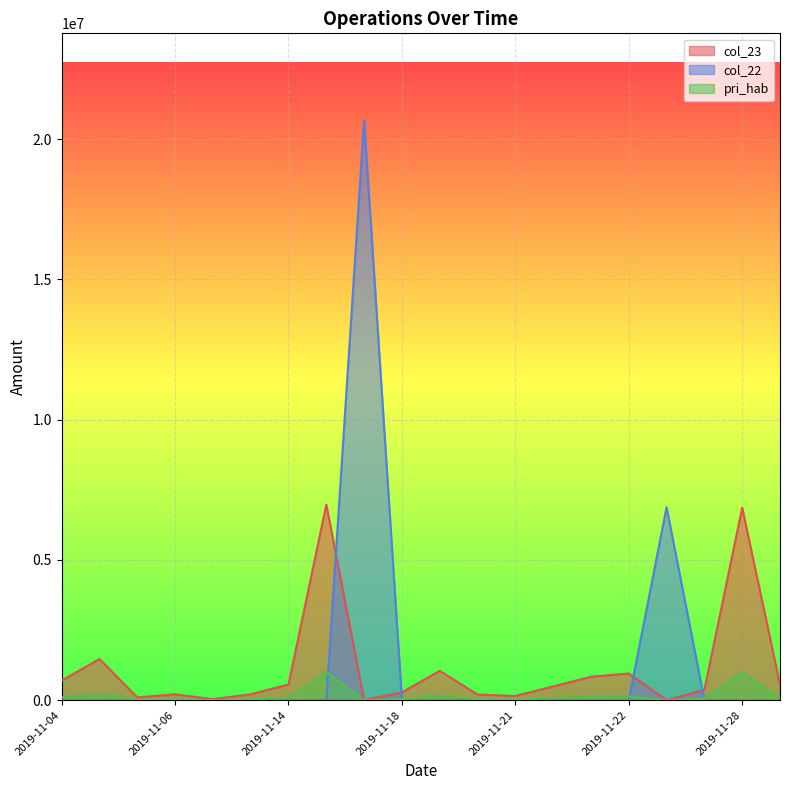

Is it true that pri_hab equals 44202.2 at 2019-11-21?

False